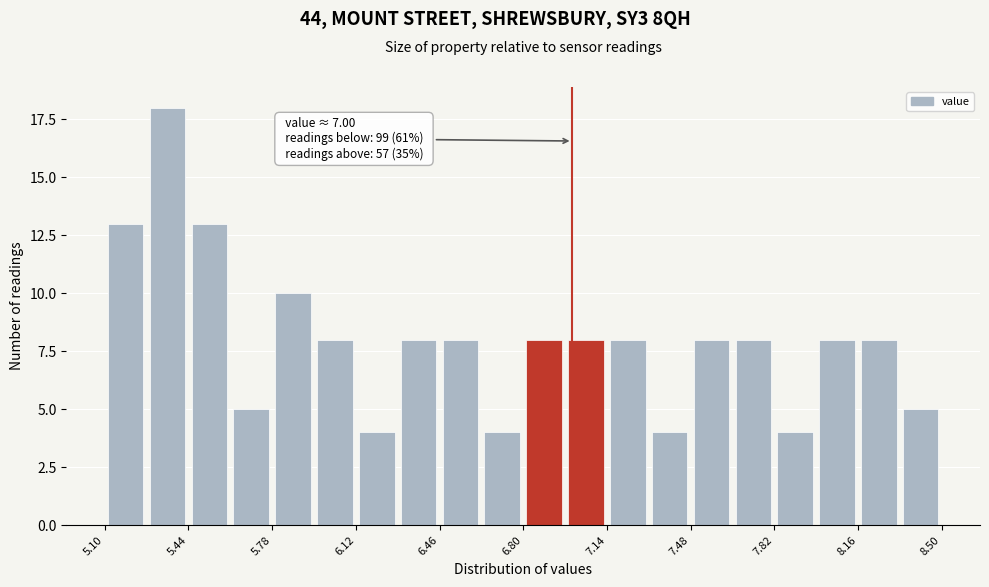

Read against the x-axis, roughly where is the centre of the tallest bar?

5.35